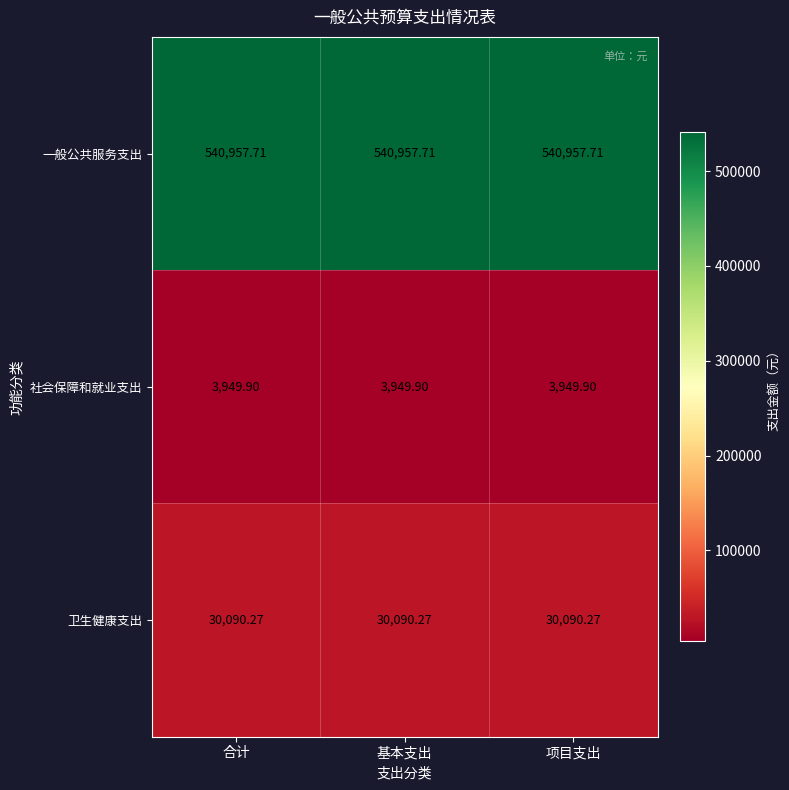

Is the value of 社会保障和就业支出 at 项目支出 greater than the value of 卫生健康支出 at 基本支出?

No